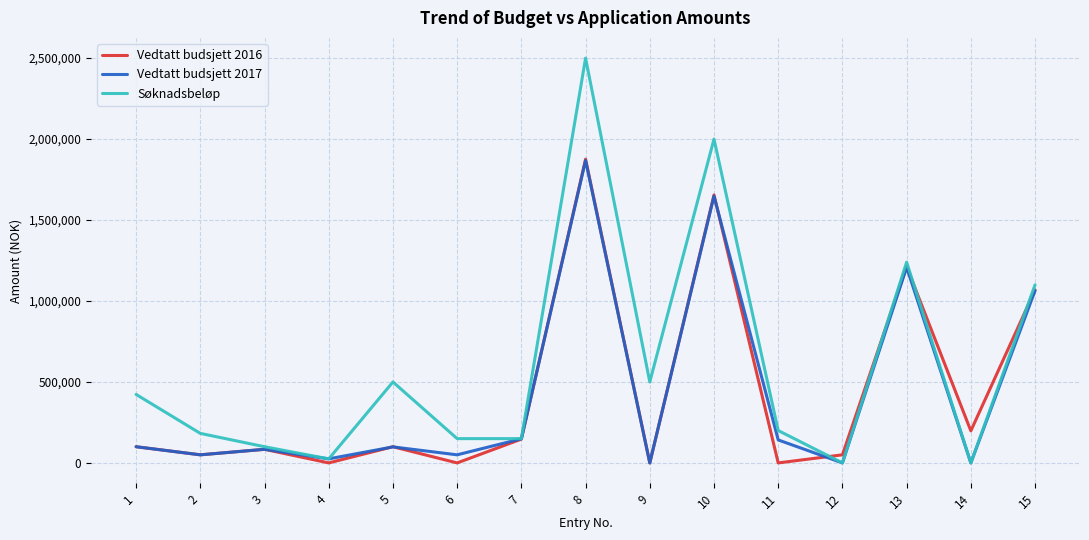

How many series are shown in this chart?

3